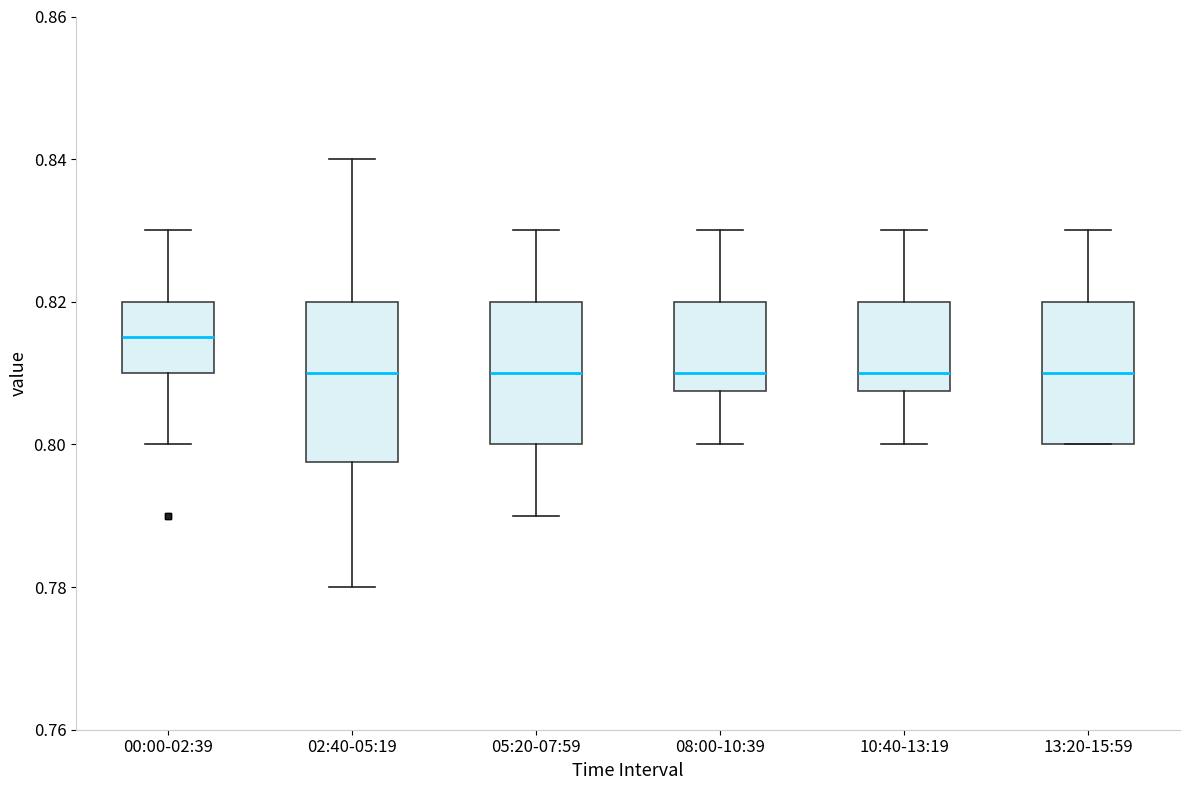

Comparing the boxes themselves (not the whiskers), which one is the tallest?

02:40-05:19